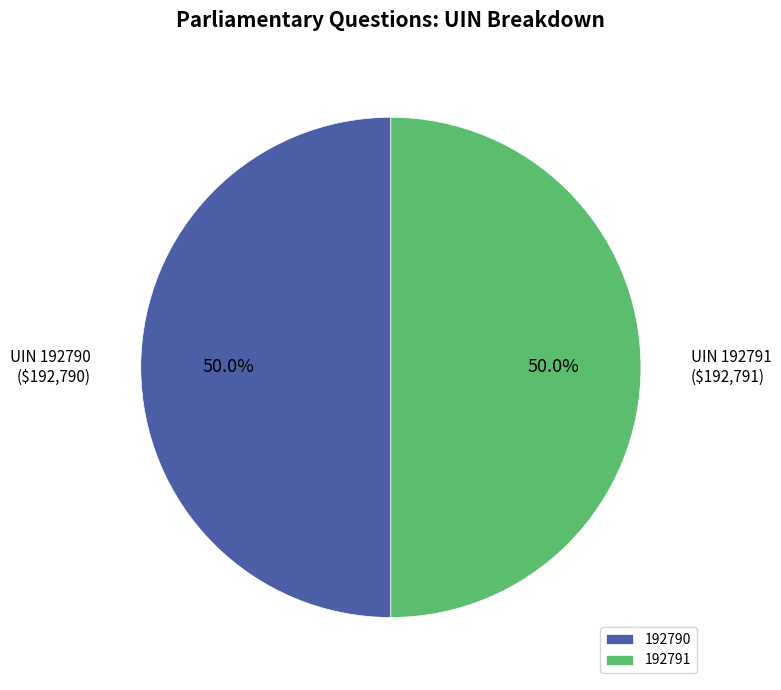

Approximately how many times larger is the value at 192790 compared to 192791?

1.0